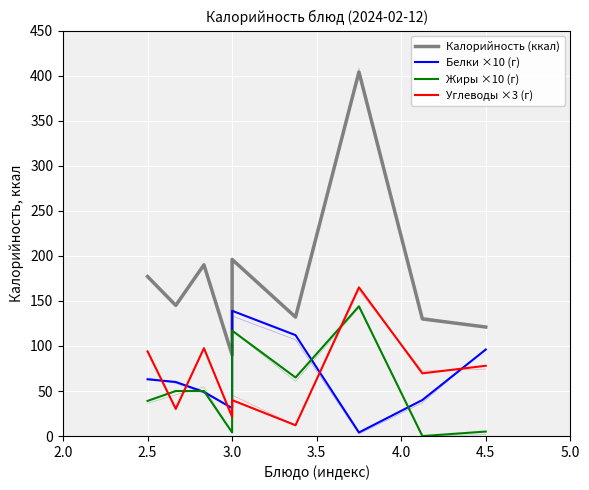

True or false: Жиры ×10 (г) and Калорийность (ккал) cross at least once.

False